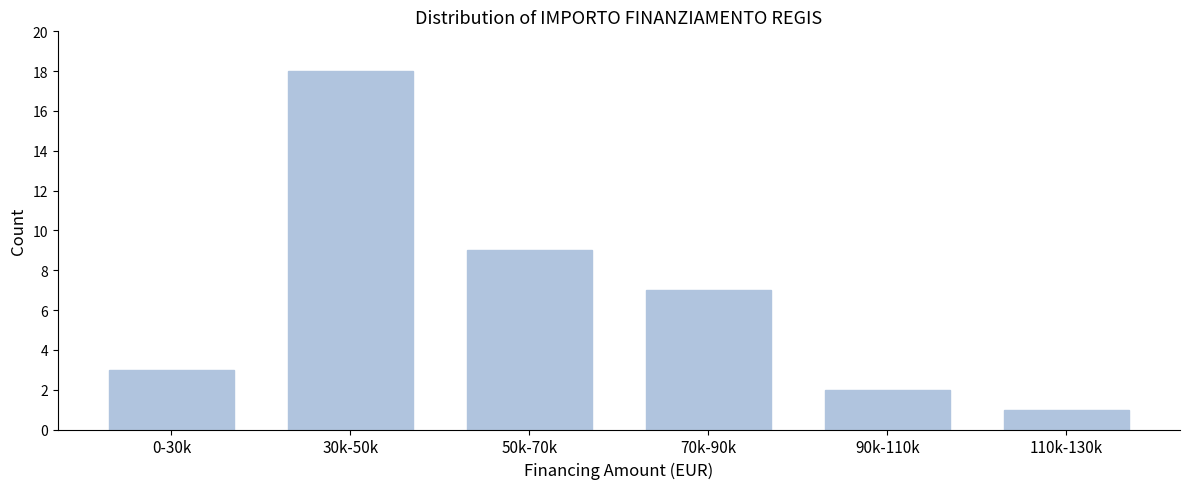

Reading left to right, extract all data points from this chart.

0-30k=3	30k-50k=18	50k-70k=9	70k-90k=7	90k-110k=2	110k-130k=1